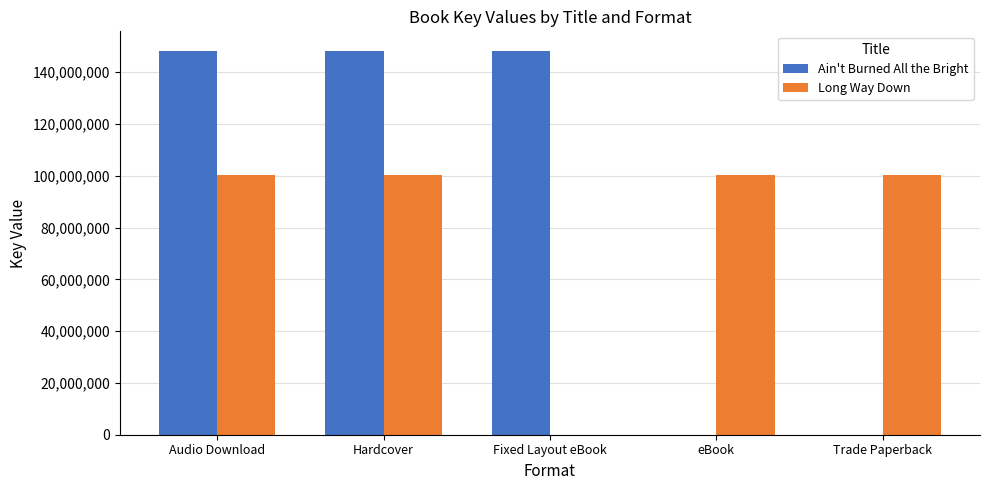

Is the value of Long Way Down at eBook greater than the value of Ain't Burned All the Bright at Fixed Layout eBook?

No